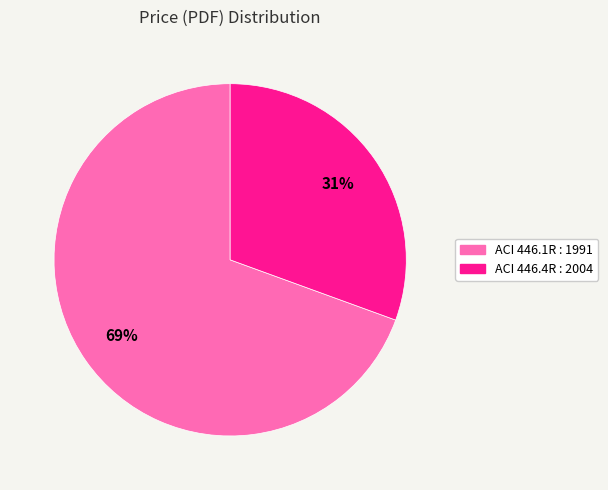

How many segments does this pie chart have?

2